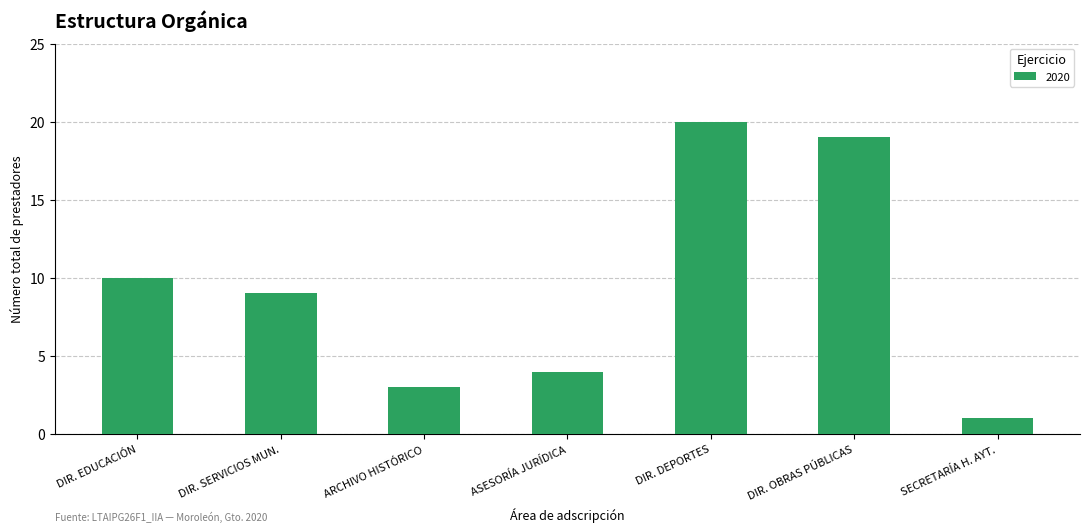

At which category does the chart reach its peak across all series?

DIR. DEPORTES